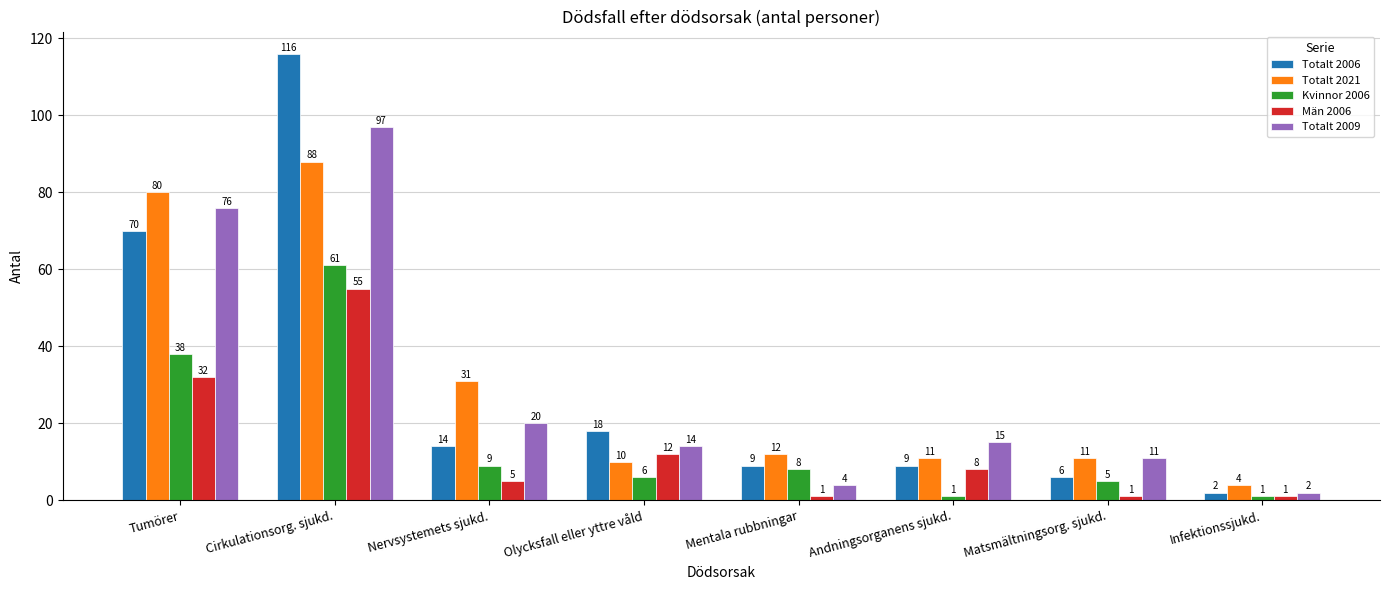

Rank the series by their maximum value, from highest to lowest.

Totalt 2006, Totalt 2009, Totalt 2021, Kvinnor 2006, Män 2006